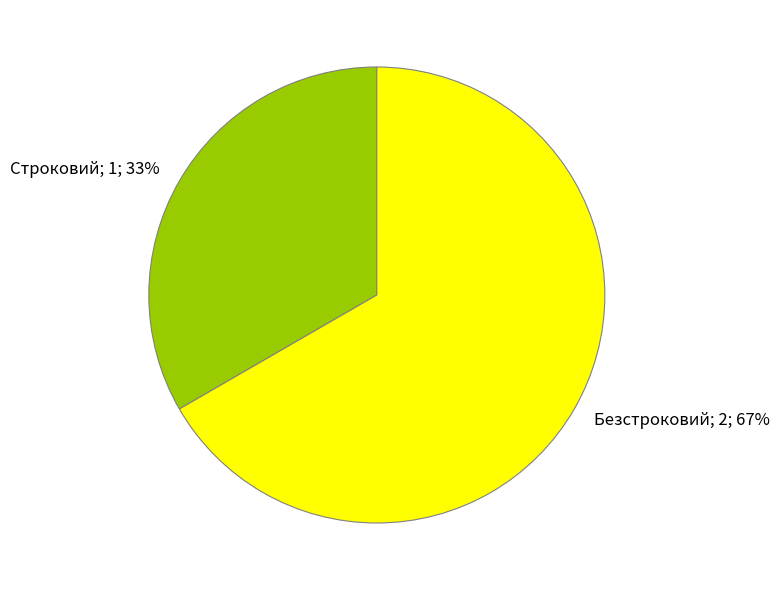

To the nearest percent, what is the combined percentage of Безстроковий; 2; 67% and Строковий; 1; 33%?

100%